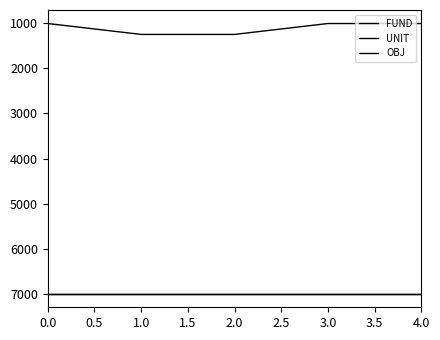

Does the chart have visible grid lines?

No